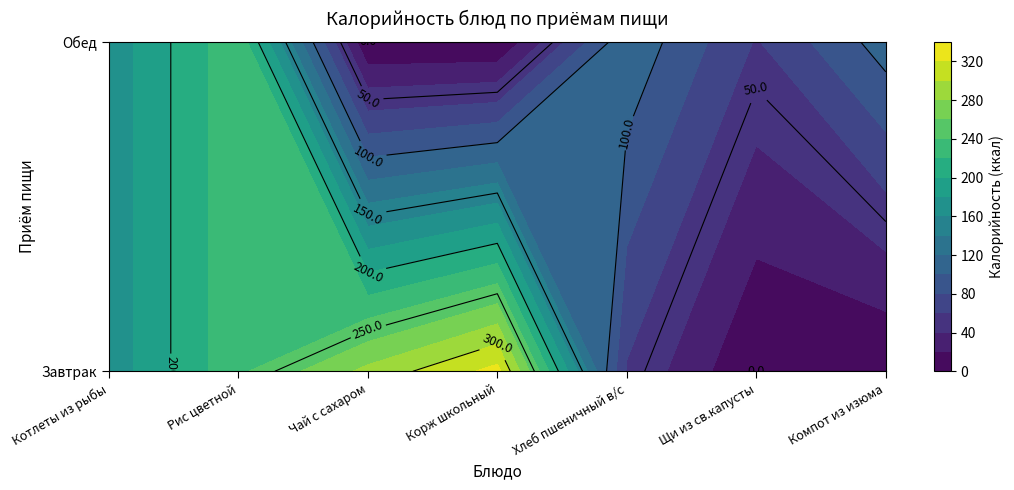

Between 0 and 1, which series saw the biggest shift?

Корж школьный